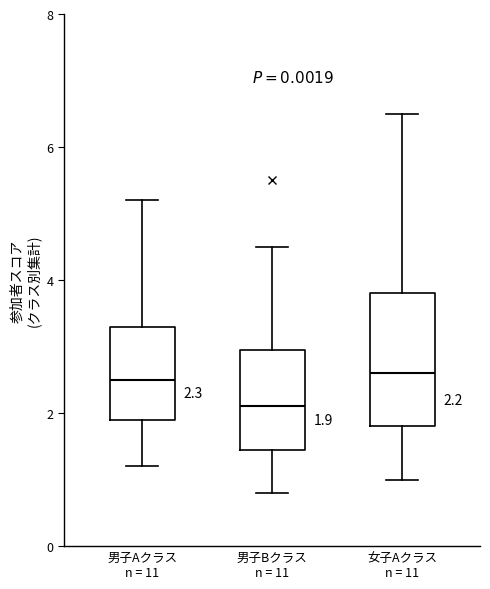

Comparing the boxes themselves (not the whiskers), which one is the tallest?

女子Aクラス n = 11